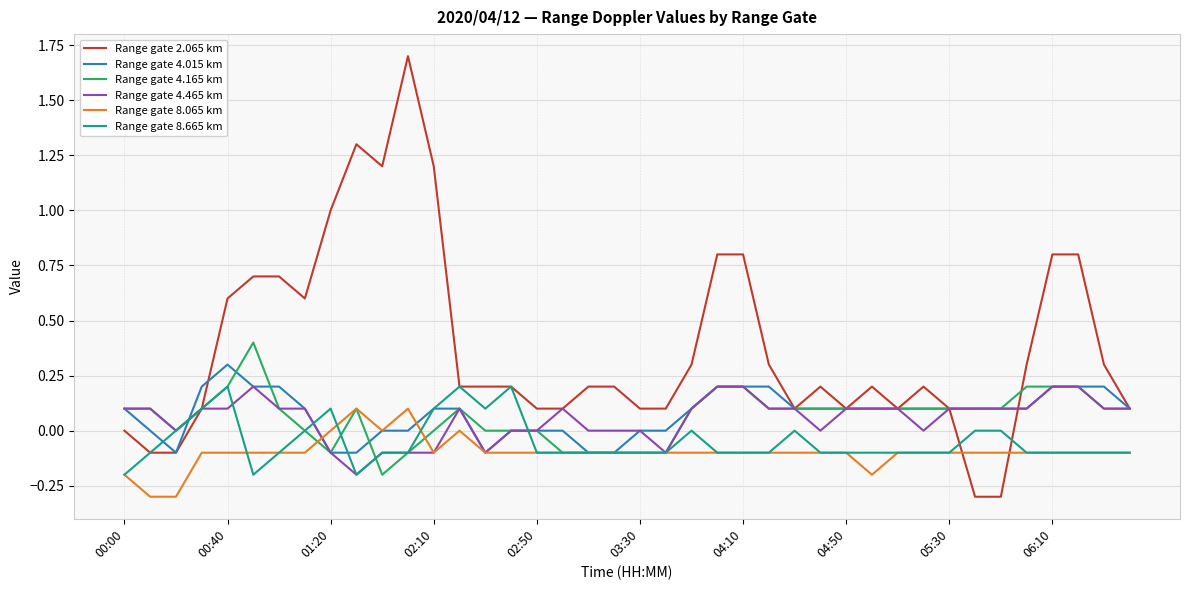

Which series has the widest spread of values?

Range gate 2.065 km